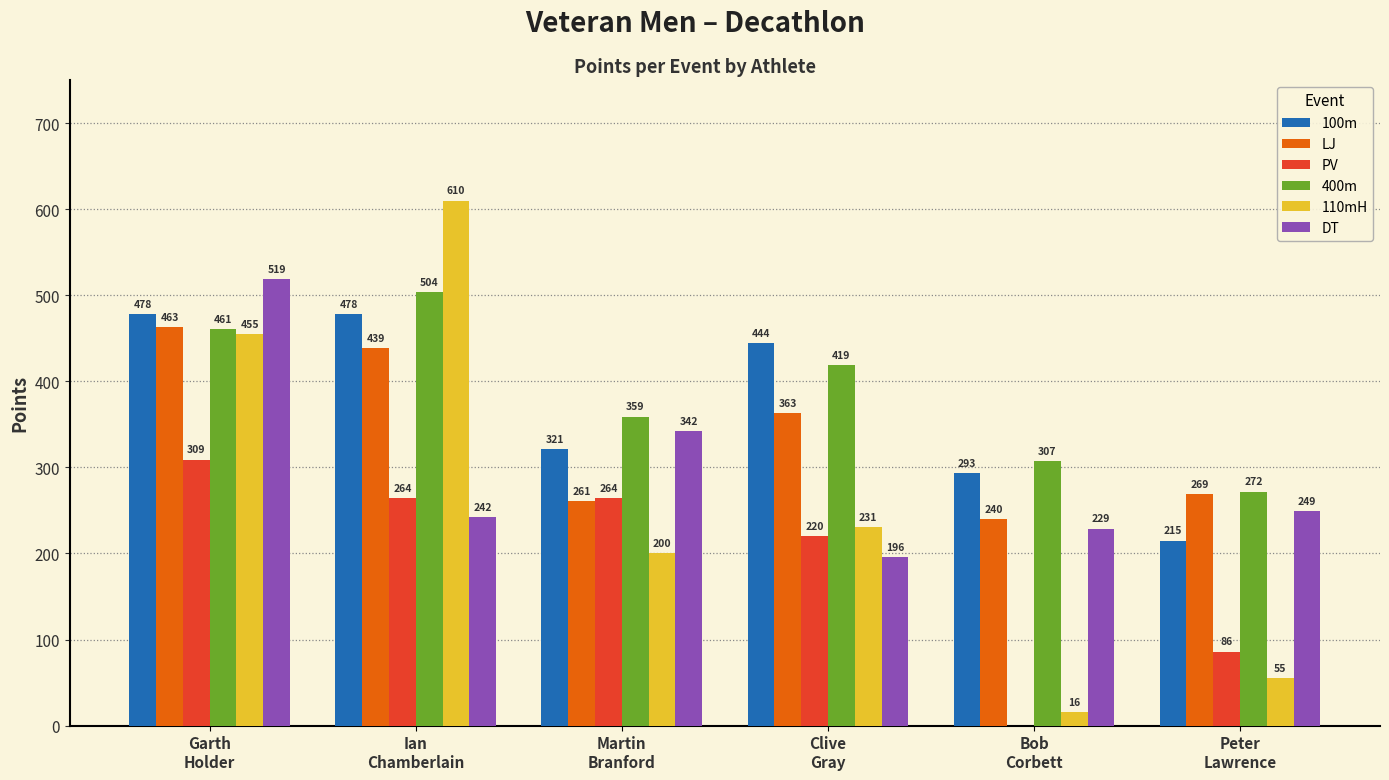

Does the chart contain stacked bars?

No